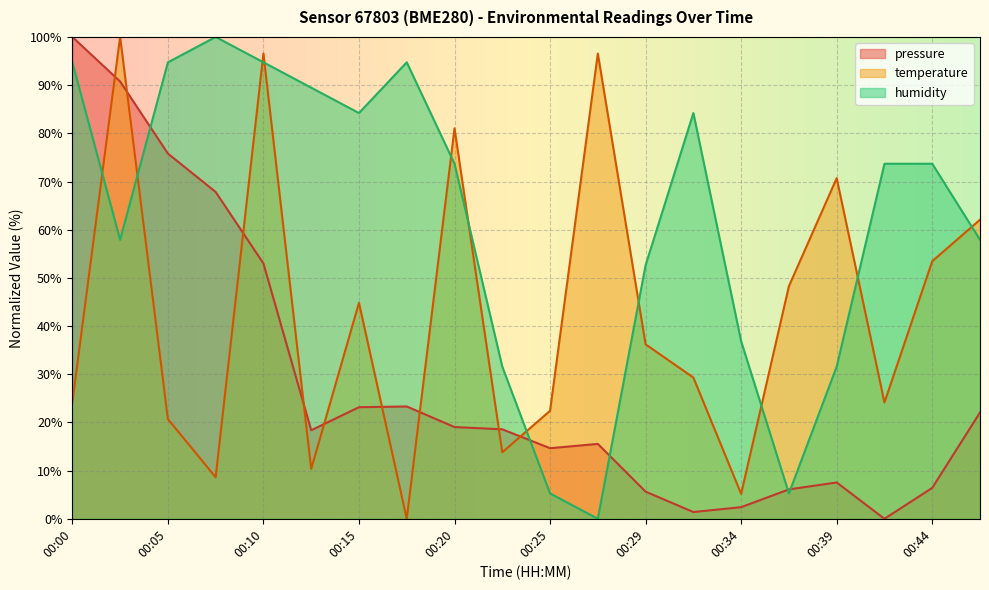

Where does the humidity series first go above 73?

00:00